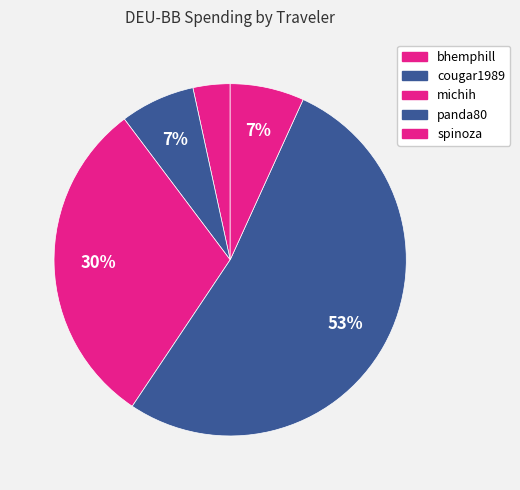

Count the number of slices in the pie.

5